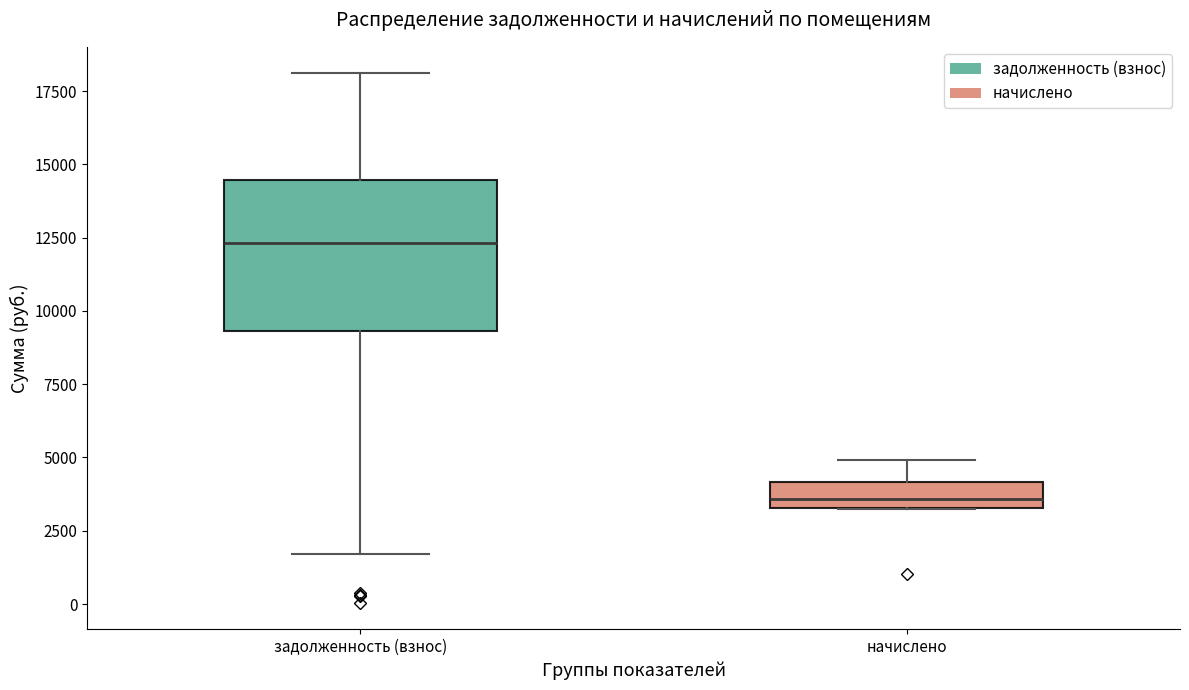

Where is the upper edge of the box for задолженность (взнос) on the y-axis? The values are not printed on the chart, so give them approximately, as read against the axis.

14500